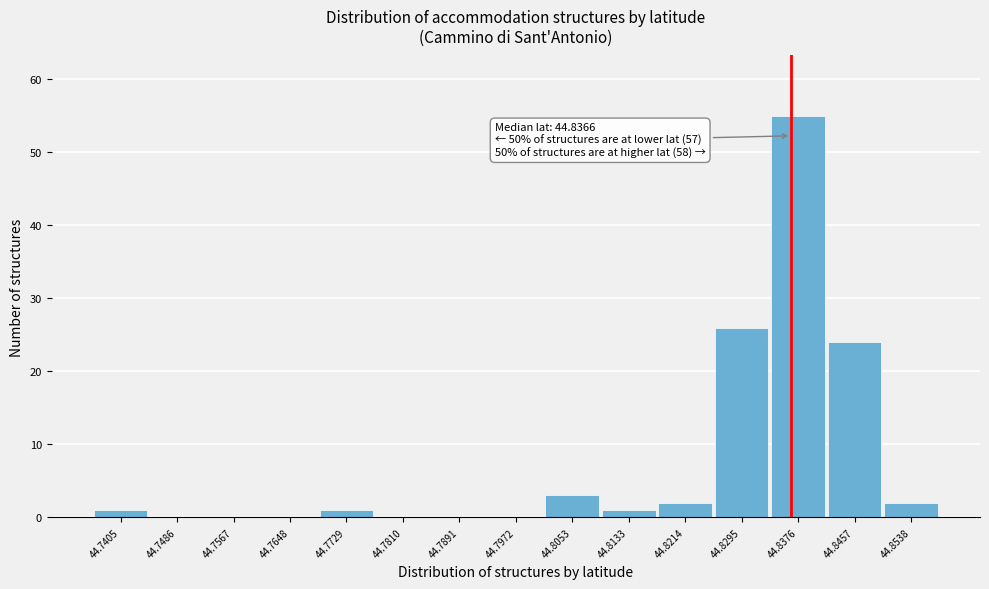

Over which range of the x-axis is the bar tallest?

44.834 to 44.842